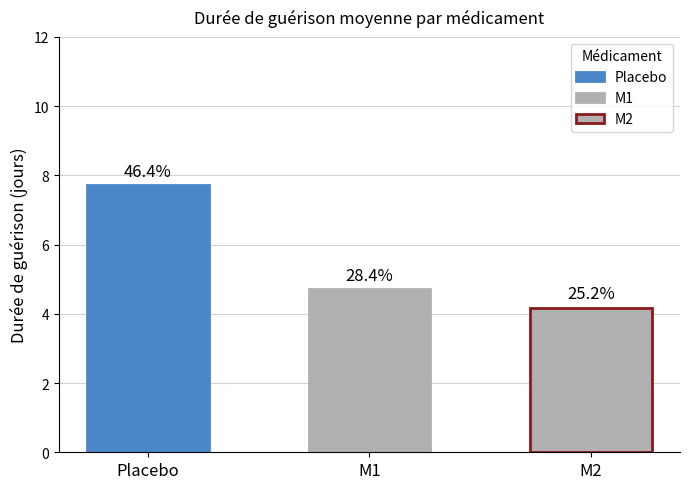

What is the difference between the maximum and minimum values?

3.5